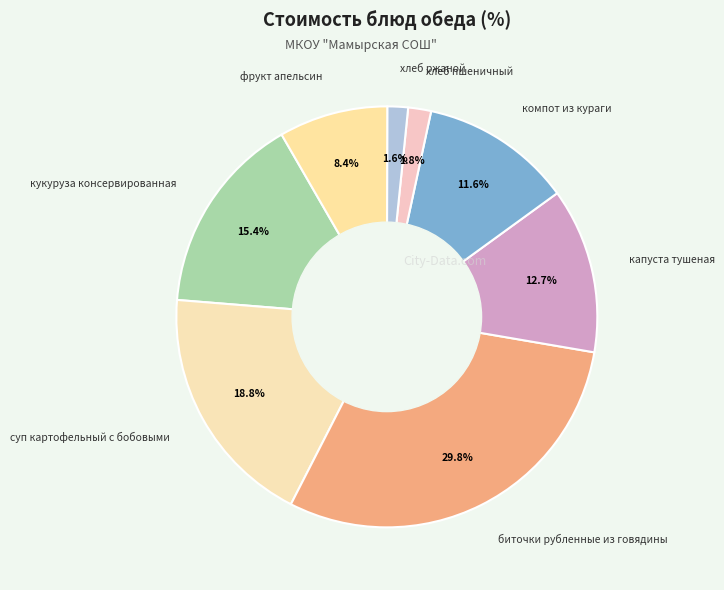

Does any single category account for the majority?

No